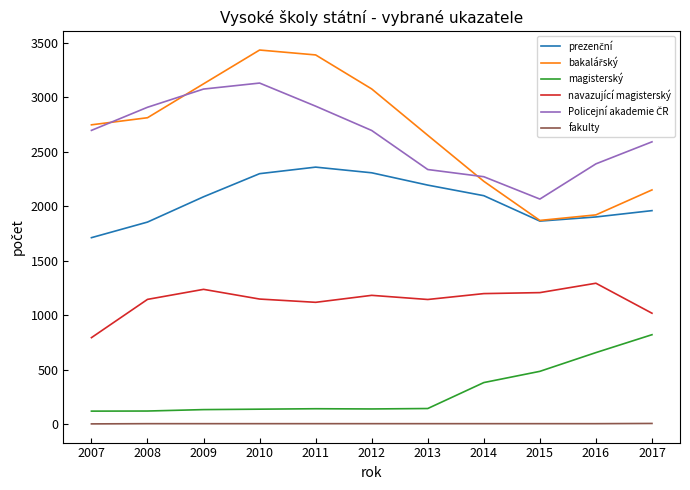

Is it true that fakulty equals 5 at 2011?

True